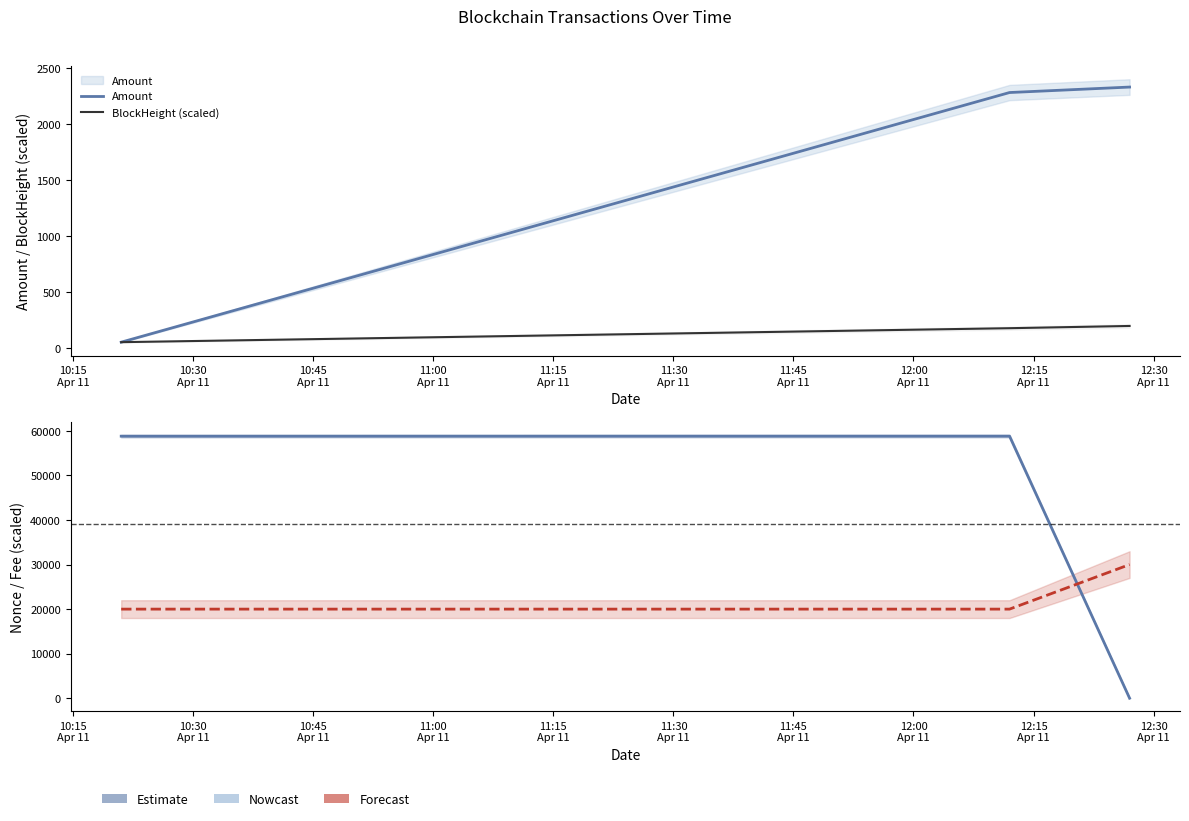

Which label corresponds to the largest value in the chart?

10:30
Apr 11